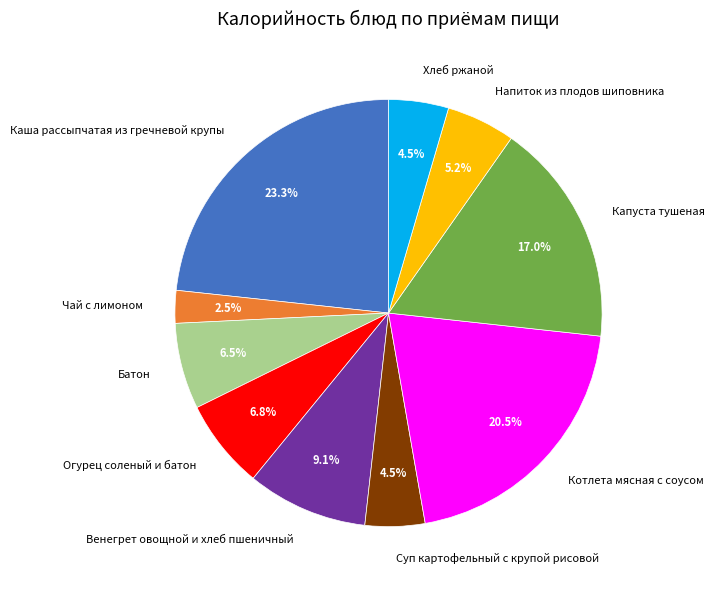

Does Напиток из плодов шиповника represent more than half of the total?

No